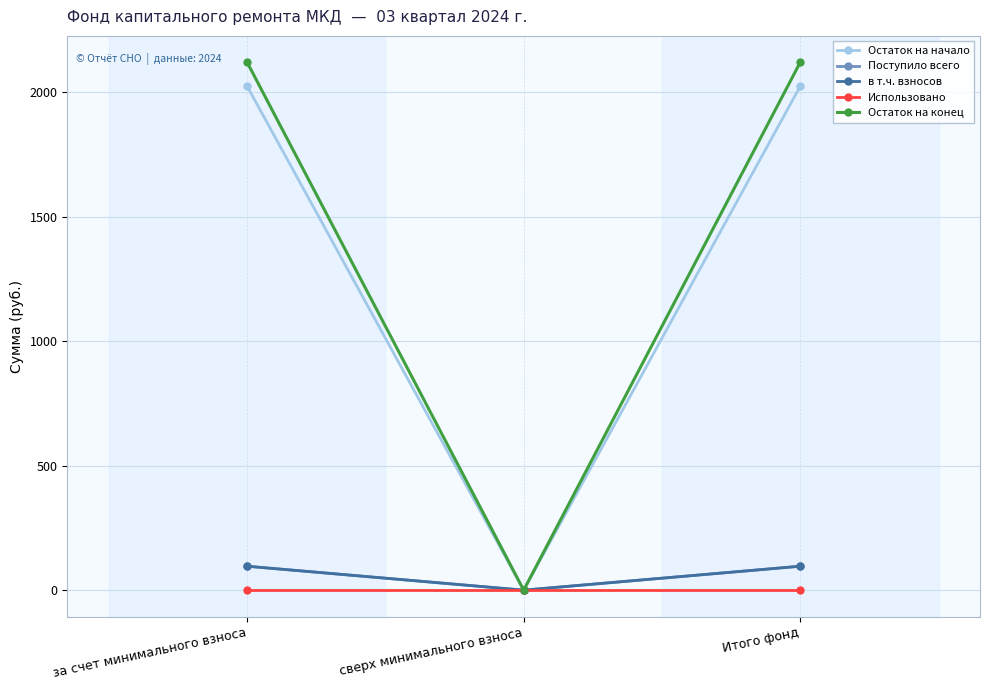

At how many categories does at least one series exceed 1763?

2